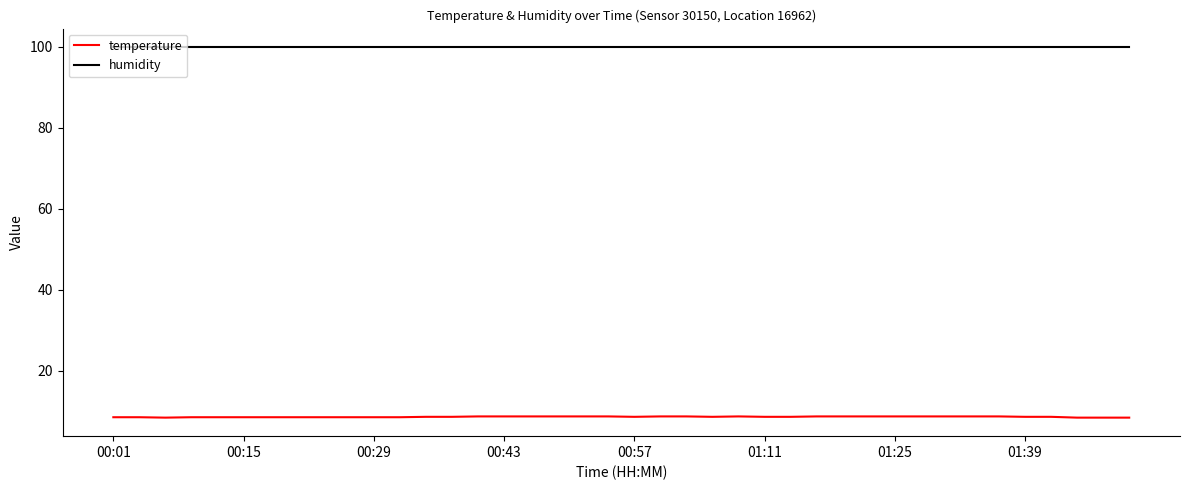

True or false: humidity and temperature intersect in this chart.

False